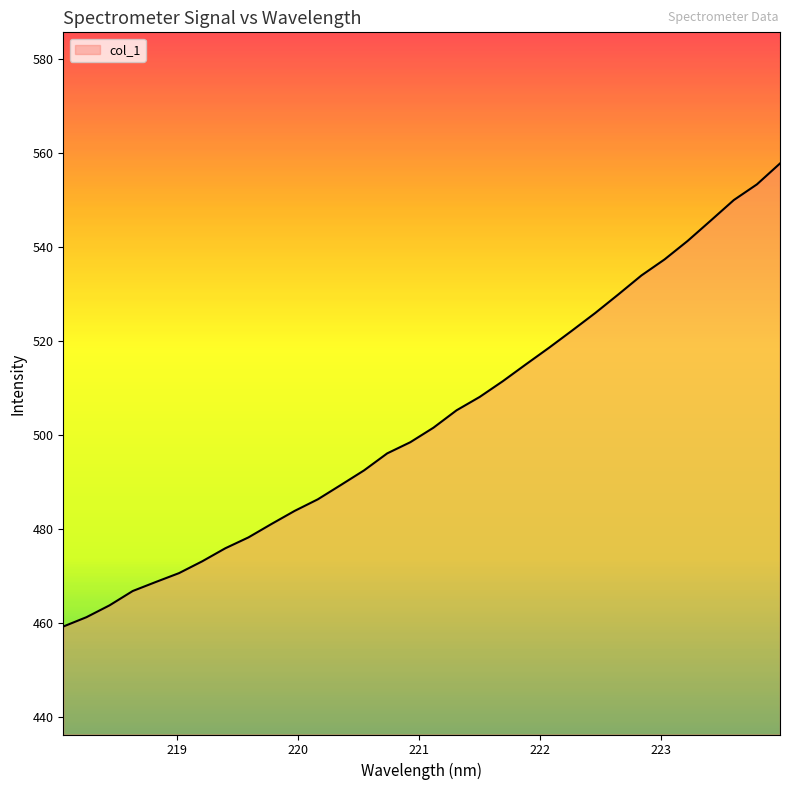

What is the maximum value shown in the chart?

557.8